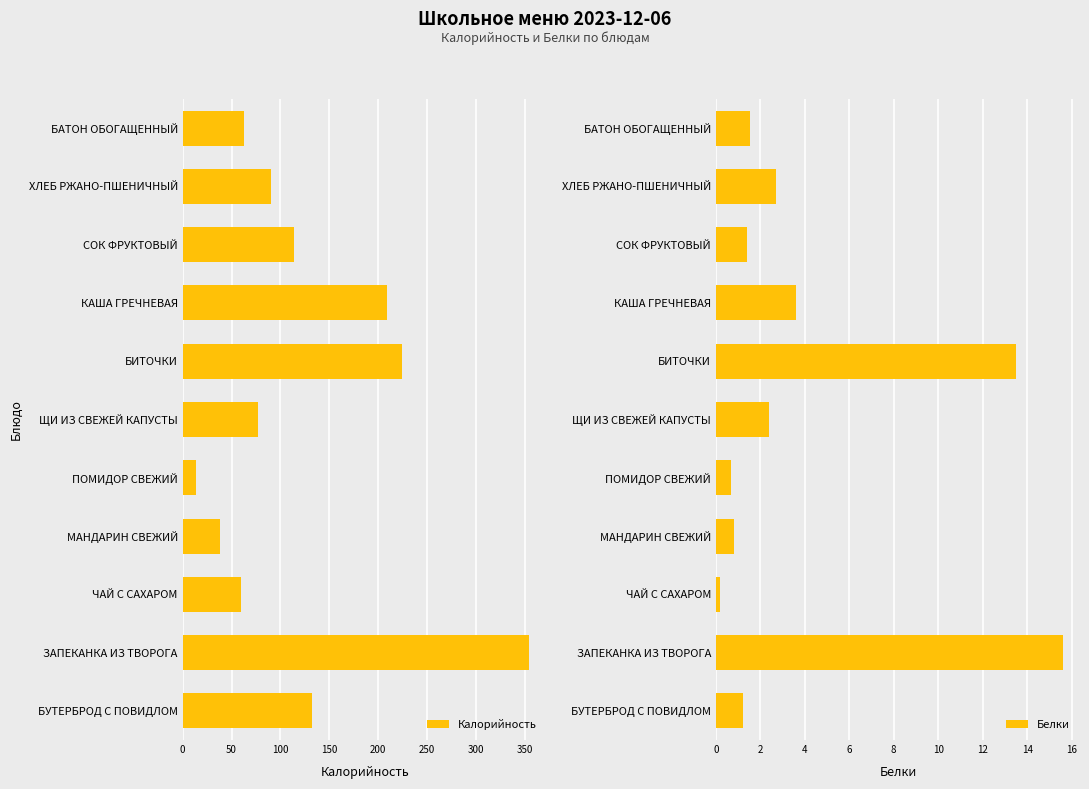

What is the difference between the second highest and minimum values in the Белки series?

13.3